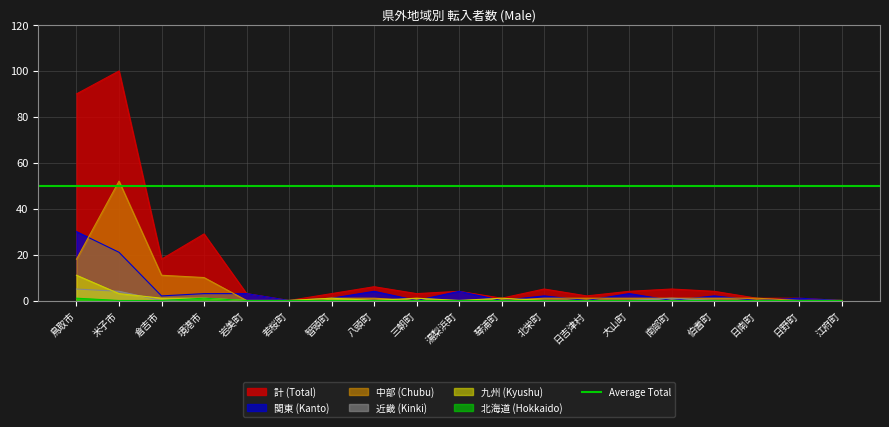

What position from the left is 北栄町?

12